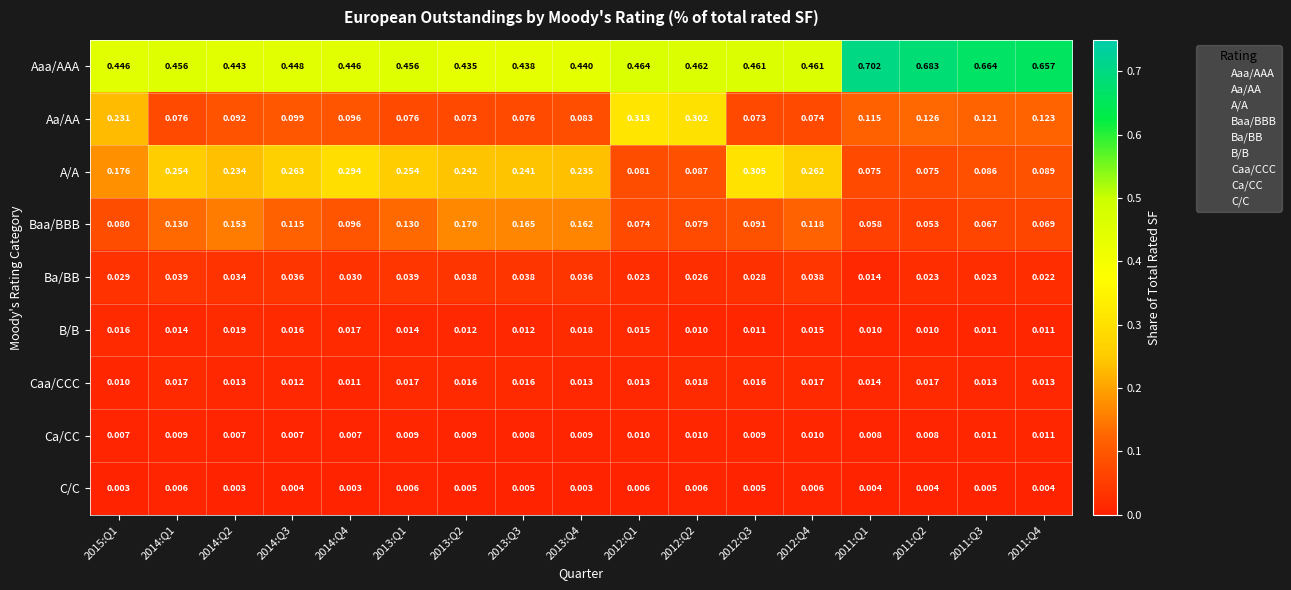

Rank the series by their maximum value, from lowest to highest.

C/C, Ca/CC, Caa/CCC, B/B, Ba/BB, Baa/BBB, A/A, Aa/AA, Aaa/AAA